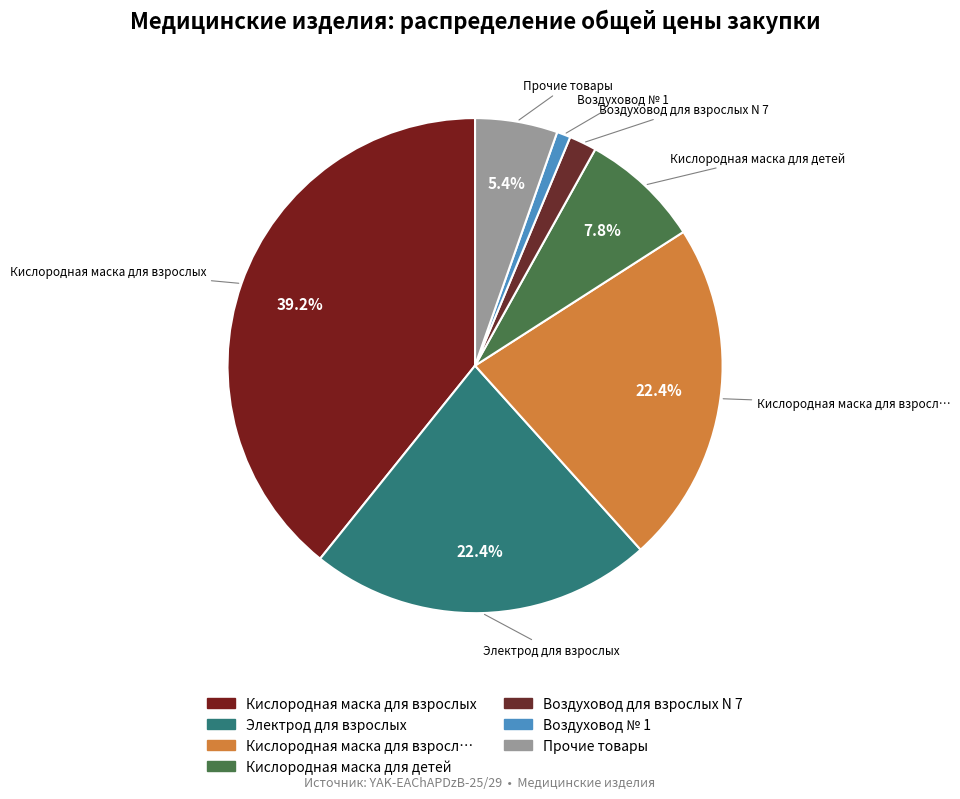

What portion of the pie excludes Кислородная маска для детей?

92.2%